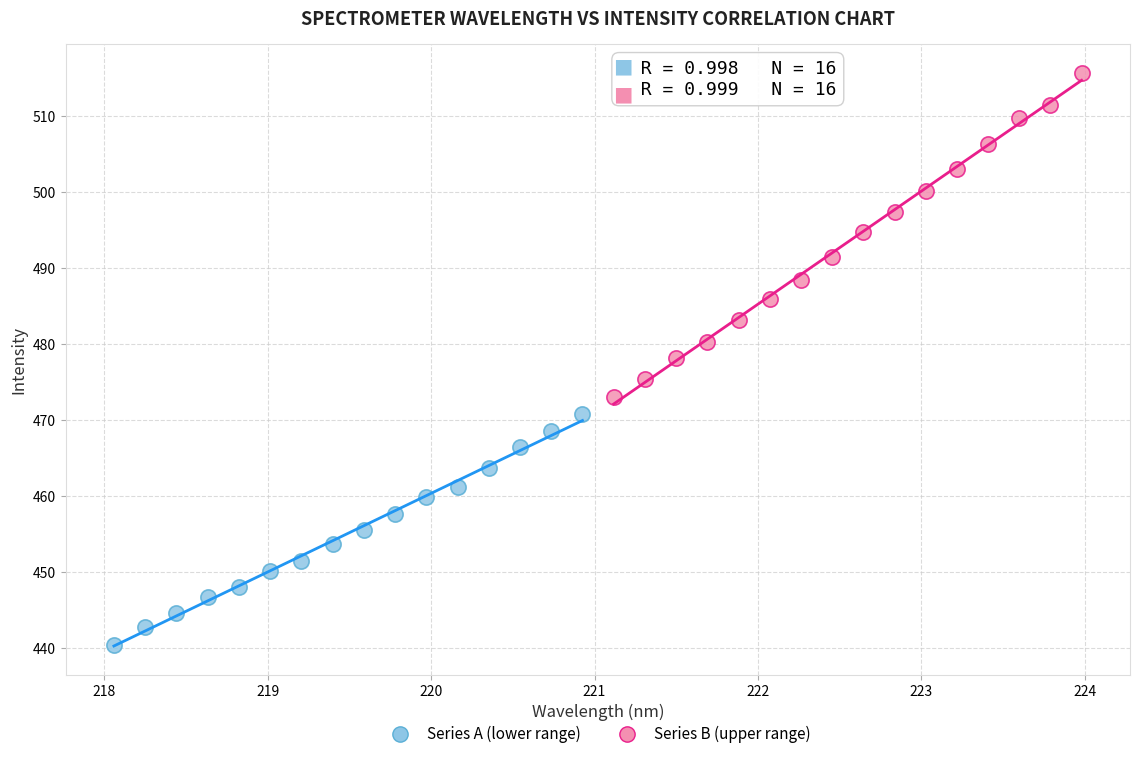

What are all the series names shown in the legend?

Series A (lower range), Series B (upper range)